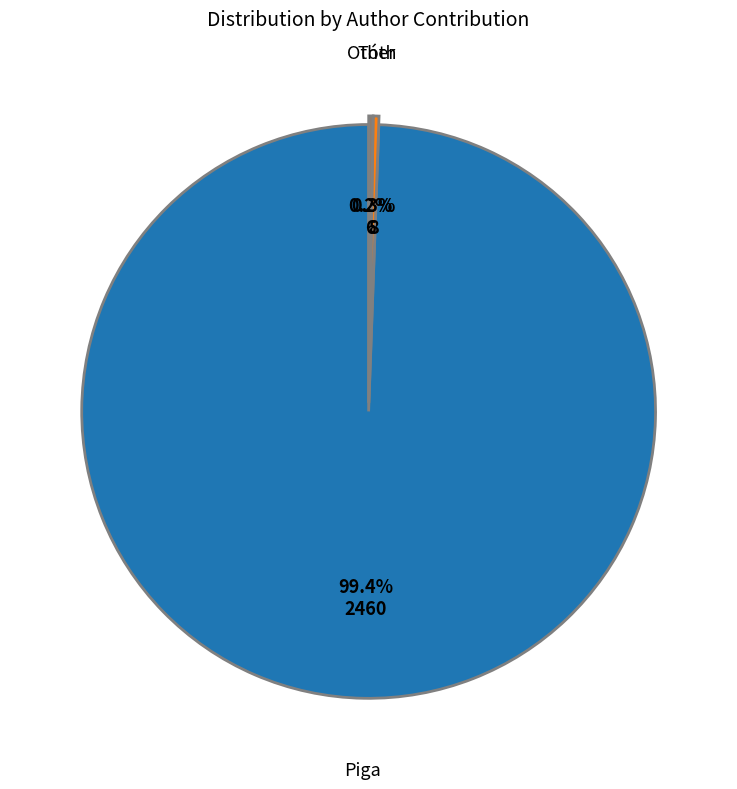

Is there any slice that represents more than half of the pie?

Yes